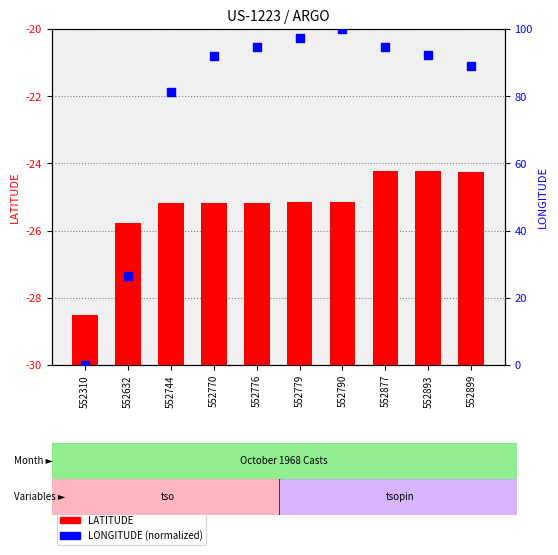

What are all the series names shown in the legend?

LATITUDE, LONGITUDE (normalized)